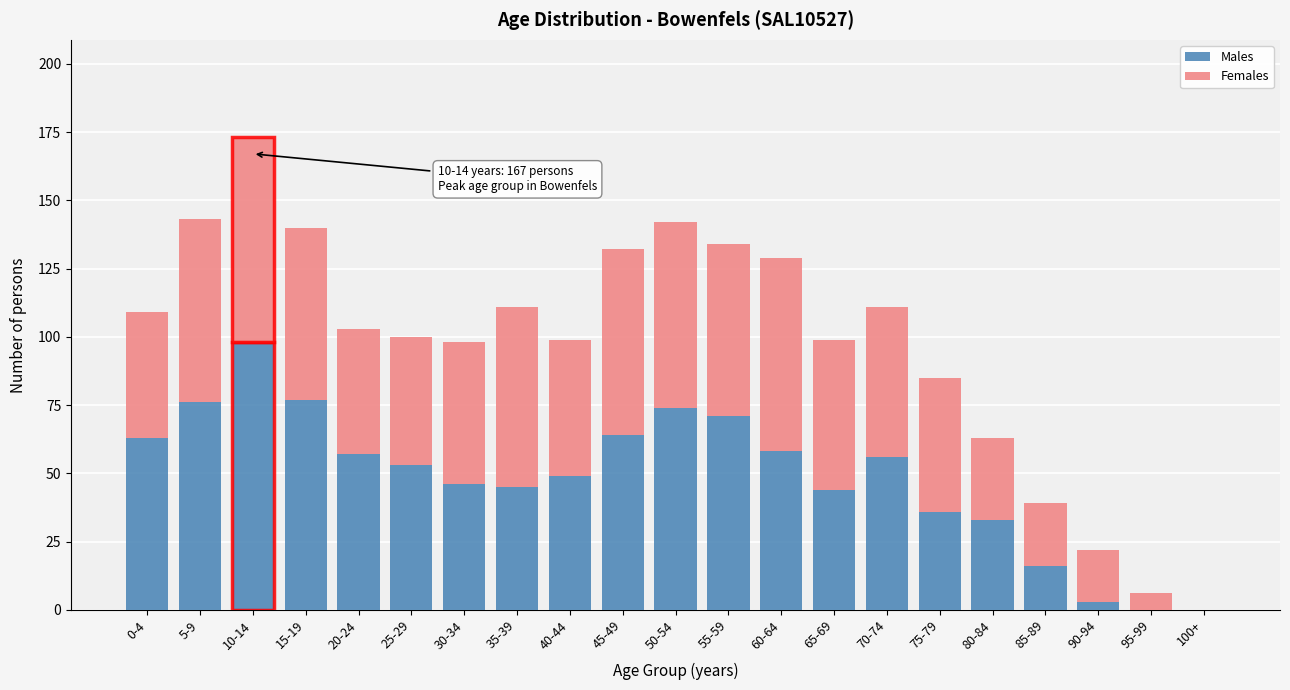

Is it true that Males equals 32 at 10-14?

False